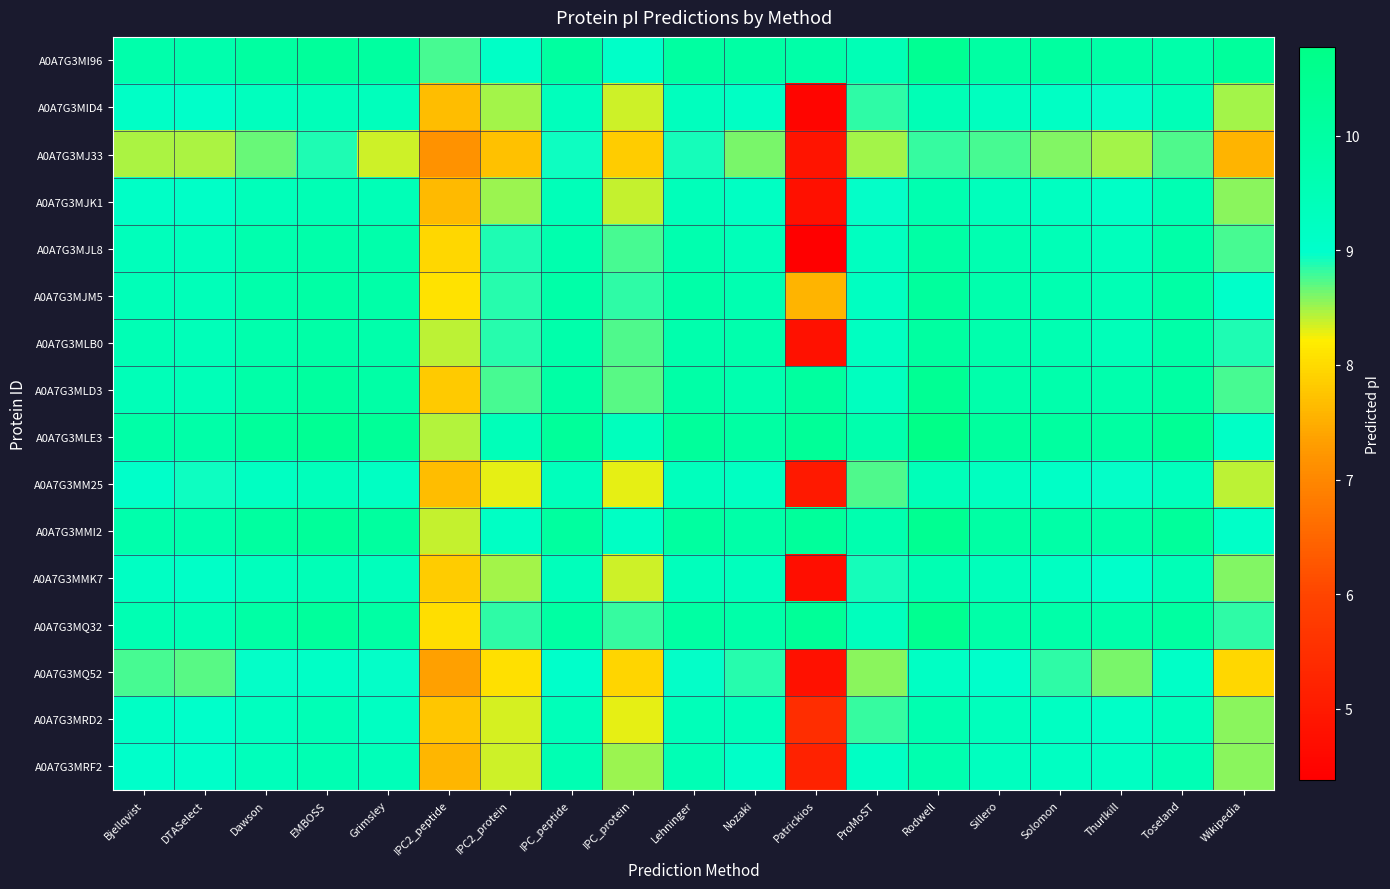

Reading right to left, what are all the values shown in this chart?

A0A7G3MI96: Wikipedia=10.2	Toseland=9.8	Thurlkill=9.9	Solomon=10.1	Sillero=10.0	Rodwell=10.4	ProMoST=9.5	Patrickios=9.8	Nozaki=10.0	Lehninger=10.0	IPC_protein=9.1	IPC_peptide=10.1	IPC2_protein=9.1	IPC2_peptide=8.8	Grimsley=10.1	EMBOSS=10.2	Dawson=10.0	DTASelect=9.7	Bjellqvist=9.8
A0A7G3MID4: Wikipedia=8.5	Toseland=9.5	Thurlkill=9.0	Solomon=9.2	Sillero=9.3	Rodwell=9.5	ProMoST=8.8	Patrickios=4.5	Nozaki=9.2	Lehninger=9.3	IPC_protein=8.4	IPC_peptide=9.4	IPC2_protein=8.5	IPC2_peptide=7.7	Grimsley=9.4	EMBOSS=9.4	Dawson=9.3	DTASelect=9.0	Bjellqvist=9.1
A0A7G3MJ33: Wikipedia=7.6	Toseland=8.7	Thurlkill=8.5	Solomon=8.6	Sillero=8.8	Rodwell=8.8	ProMoST=8.5	Patrickios=4.9	Nozaki=8.6	Lehninger=8.9	IPC_protein=7.8	IPC_peptide=8.9	IPC2_protein=7.7	IPC2_peptide=7.2	Grimsley=8.4	EMBOSS=8.9	Dawson=8.7	DTASelect=8.5	Bjellqvist=8.5
A0A7G3MJK1: Wikipedia=8.6	Toseland=9.6	Thurlkill=9.1	Solomon=9.2	Sillero=9.4	Rodwell=9.6	ProMoST=9.0	Patrickios=4.8	Nozaki=9.2	Lehninger=9.4	IPC_protein=8.4	IPC_peptide=9.4	IPC2_protein=8.5	IPC2_peptide=7.6	Grimsley=9.5	EMBOSS=9.5	Dawson=9.4	DTASelect=9.1	Bjellqvist=9.1
A0A7G3MJL8: Wikipedia=8.8	Toseland=9.9	Thurlkill=9.4	Solomon=9.5	Sillero=9.6	Rodwell=9.9	ProMoST=9.3	Patrickios=4.4	Nozaki=9.4	Lehninger=9.7	IPC_protein=8.8	IPC_peptide=9.7	IPC2_protein=8.9	IPC2_peptide=8.0	Grimsley=9.8	EMBOSS=9.8	Dawson=9.7	DTASelect=9.4	Bjellqvist=9.4
A0A7G3MJM5: Wikipedia=9.0	Toseland=9.9	Thurlkill=9.5	Solomon=9.6	Sillero=9.7	Rodwell=10.2	ProMoST=9.2	Patrickios=7.6	Nozaki=9.6	Lehninger=9.8	IPC_protein=8.8	IPC_peptide=9.9	IPC2_protein=8.9	IPC2_peptide=8.1	Grimsley=9.8	EMBOSS=9.9	Dawson=9.8	DTASelect=9.4	Bjellqvist=9.5
A0A7G3MLB0: Wikipedia=8.9	Toseland=9.9	Thurlkill=9.4	Solomon=9.6	Sillero=9.7	Rodwell=10.0	ProMoST=9.2	Patrickios=4.8	Nozaki=9.7	Lehninger=9.7	IPC_protein=8.7	IPC_peptide=9.8	IPC2_protein=8.9	IPC2_peptide=8.4	Grimsley=9.8	EMBOSS=9.9	Dawson=9.7	DTASelect=9.4	Bjellqvist=9.5
A0A7G3MLD3: Wikipedia=8.8	Toseland=10.0	Thurlkill=9.7	Solomon=9.7	Sillero=9.8	Rodwell=10.4	ProMoST=9.3	Patrickios=10.1	Nozaki=9.7	Lehninger=9.9	IPC_protein=8.7	IPC_peptide=9.9	IPC2_protein=8.8	IPC2_peptide=7.8	Grimsley=9.9	EMBOSS=10.1	Dawson=9.9	DTASelect=9.5	Bjellqvist=9.5
A0A7G3MLE3: Wikipedia=9.1	Toseland=10.4	Thurlkill=10.0	Solomon=10.1	Sillero=10.1	Rodwell=10.8	ProMoST=9.7	Patrickios=10.3	Nozaki=10.0	Lehninger=10.2	IPC_protein=9.3	IPC_peptide=10.2	IPC2_protein=9.4	IPC2_peptide=8.4	Grimsley=10.3	EMBOSS=10.4	Dawson=10.2	DTASelect=9.9	Bjellqvist=9.9
A0A7G3MM25: Wikipedia=8.4	Toseland=9.3	Thurlkill=9.0	Solomon=9.1	Sillero=9.3	Rodwell=9.4	ProMoST=8.7	Patrickios=5.0	Nozaki=9.2	Lehninger=9.3	IPC_protein=8.3	IPC_peptide=9.4	IPC2_protein=8.3	IPC2_peptide=7.7	Grimsley=9.2	EMBOSS=9.4	Dawson=9.2	DTASelect=8.9	Bjellqvist=9.0
A0A7G3MMI2: Wikipedia=9.1	Toseland=10.2	Thurlkill=9.8	Solomon=9.9	Sillero=10.0	Rodwell=10.5	ProMoST=9.7	Patrickios=10.2	Nozaki=9.9	Lehninger=10.1	IPC_protein=9.2	IPC_peptide=10.1	IPC2_protein=9.2	IPC2_peptide=8.4	Grimsley=10.1	EMBOSS=10.2	Dawson=10.1	DTASelect=9.7	Bjellqvist=9.7
A0A7G3MMK7: Wikipedia=8.6	Toseland=9.5	Thurlkill=9.0	Solomon=9.2	Sillero=9.4	Rodwell=9.6	ProMoST=8.9	Patrickios=4.7	Nozaki=9.3	Lehninger=9.4	IPC_protein=8.4	IPC_peptide=9.4	IPC2_protein=8.5	IPC2_peptide=7.8	Grimsley=9.4	EMBOSS=9.5	Dawson=9.3	DTASelect=9.1	Bjellqvist=9.2
A0A7G3MQ32: Wikipedia=8.8	Toseland=10.0	Thurlkill=9.8	Solomon=9.8	Sillero=9.9	Rodwell=10.5	ProMoST=9.3	Patrickios=10.3	Nozaki=9.8	Lehninger=10.0	IPC_protein=8.8	IPC_peptide=10.0	IPC2_protein=8.8	IPC2_peptide=8.0	Grimsley=10.0	EMBOSS=10.2	Dawson=9.9	DTASelect=9.5	Bjellqvist=9.6
A0A7G3MQ52: Wikipedia=8.0	Toseland=9.1	Thurlkill=8.6	Solomon=8.8	Sillero=9.0	Rodwell=9.2	ProMoST=8.6	Patrickios=4.8	Nozaki=8.9	Lehninger=9.0	IPC_protein=7.9	IPC_peptide=9.0	IPC2_protein=8.1	IPC2_peptide=7.4	Grimsley=9.0	EMBOSS=9.1	Dawson=9.0	DTASelect=8.7	Bjellqvist=8.8
A0A7G3MRD2: Wikipedia=8.6	Toseland=9.4	Thurlkill=9.1	Solomon=9.2	Sillero=9.4	Rodwell=9.6	ProMoST=8.8	Patrickios=5.5	Nozaki=9.4	Lehninger=9.4	IPC_protein=8.3	IPC_peptide=9.4	IPC2_protein=8.3	IPC2_peptide=7.8	Grimsley=9.2	EMBOSS=9.5	Dawson=9.3	DTASelect=9.0	Bjellqvist=9.1
A0A7G3MRF2: Wikipedia=8.6	Toseland=9.5	Thurlkill=9.2	Solomon=9.2	Sillero=9.3	Rodwell=9.7	ProMoST=9.2	Patrickios=5.2	Nozaki=9.1	Lehninger=9.5	IPC_protein=8.5	IPC_peptide=9.6	IPC2_protein=8.4	IPC2_peptide=7.6	Grimsley=9.4	EMBOSS=9.6	Dawson=9.4	DTASelect=9.0	Bjellqvist=9.0